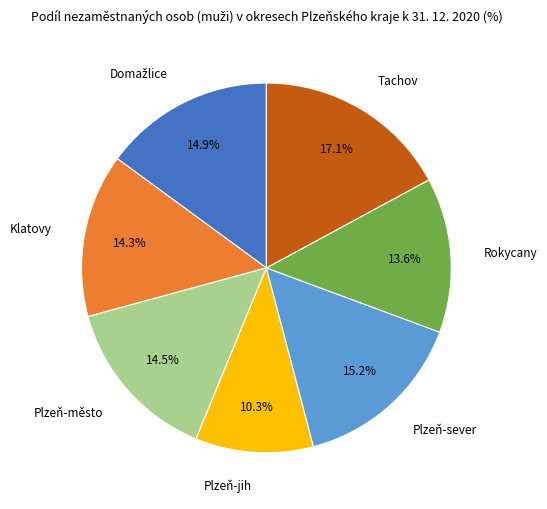

Is there a majority slice in this chart?

No